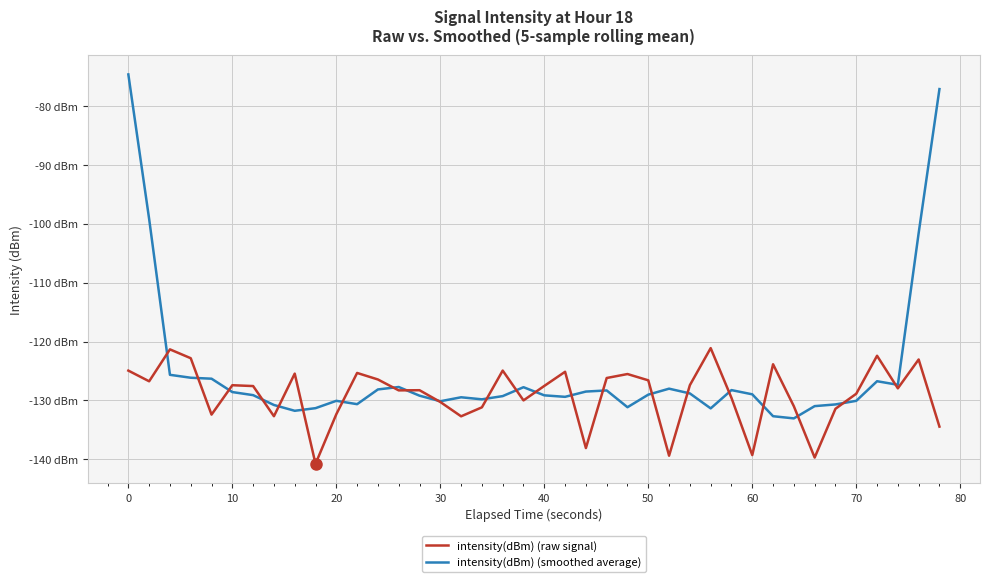

List the series in order of their peak value, lowest first.

intensity(dBm) (raw signal), intensity(dBm) (smoothed average)